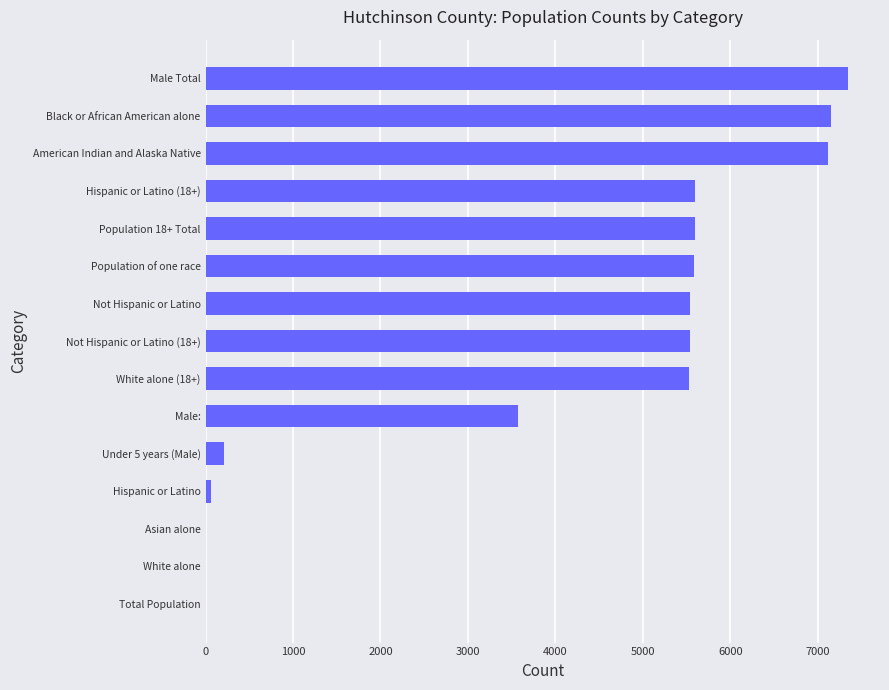

Does the chart contain stacked bars?

No